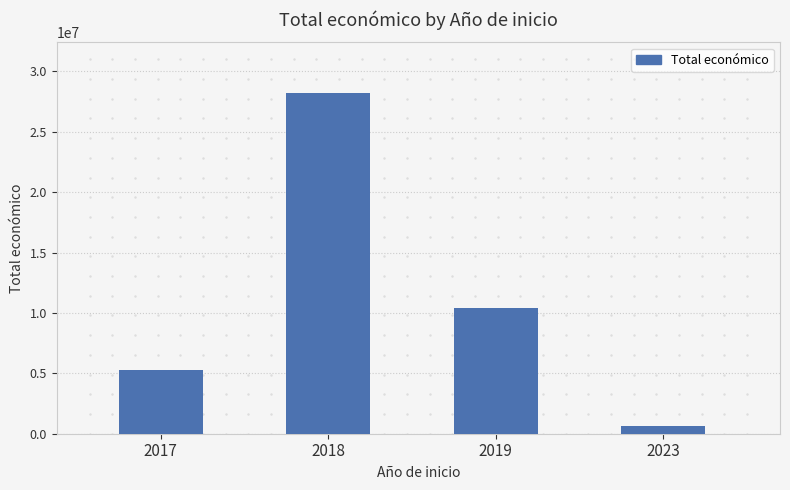

What is the maximum value shown in the chart?

28178356